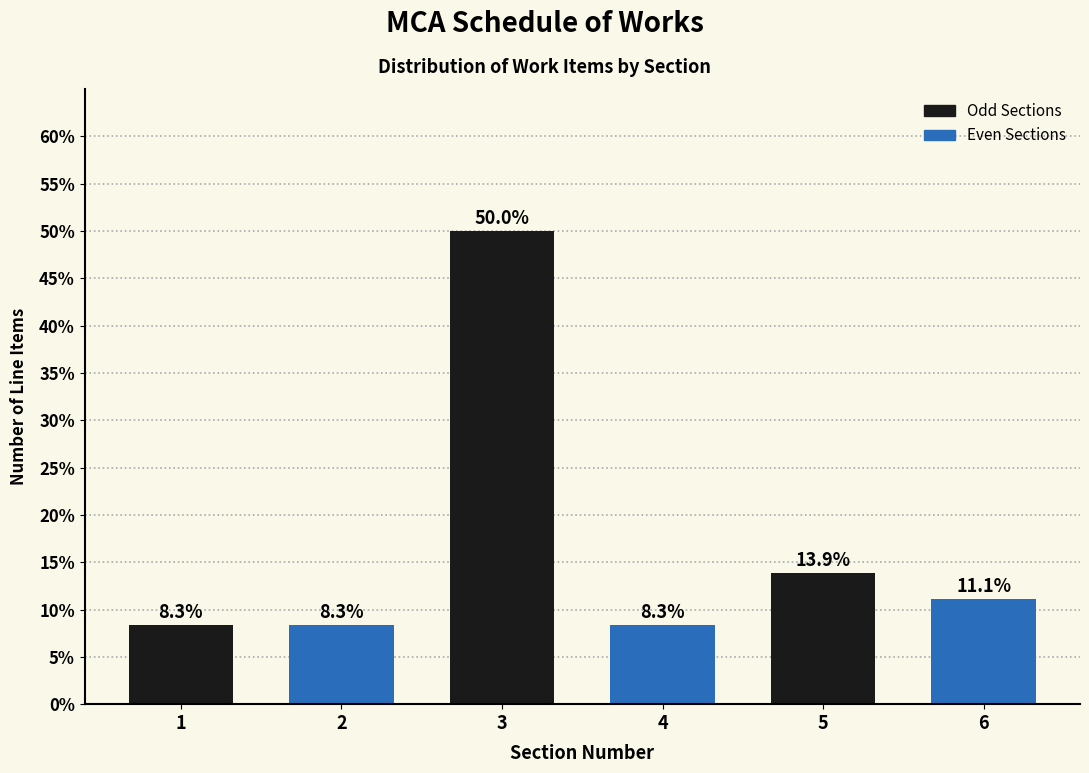

Reading left to right, list all the values displayed in this chart.

1=8.3	2=8.3	3=50.0	4=8.3	5=13.9	6=11.1